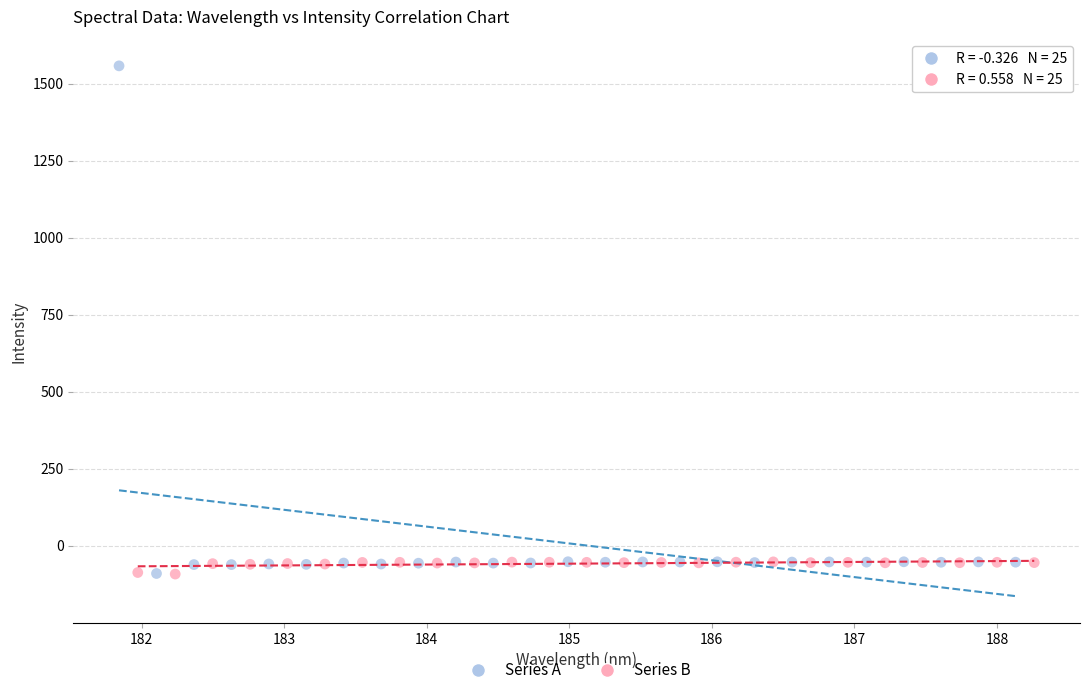

Which series reaches the maximum Y coordinate?

Series A